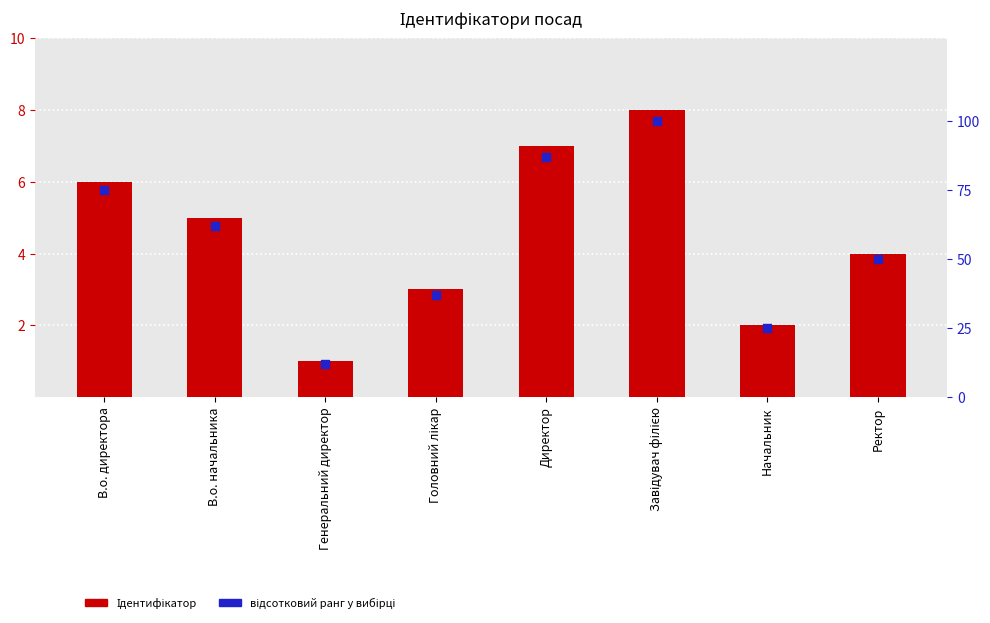

Is the value of відсотковий ранг at Завідувач філією greater than the value of Ідентифікатор at Завідувач філією?

Yes